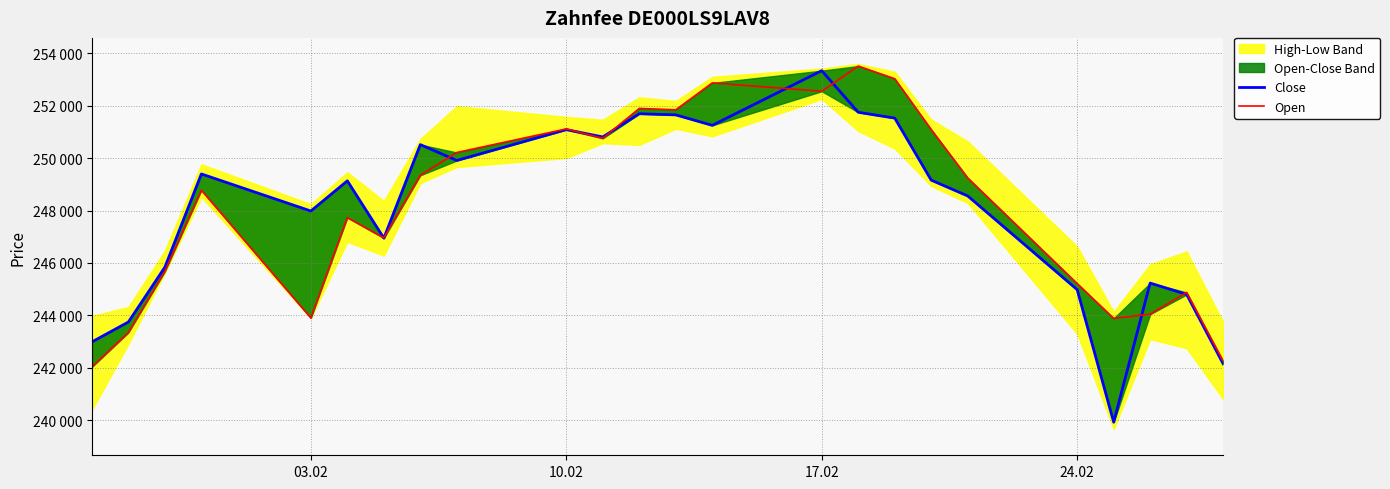

What is the difference between the second highest and minimum values in the Close series?

11836